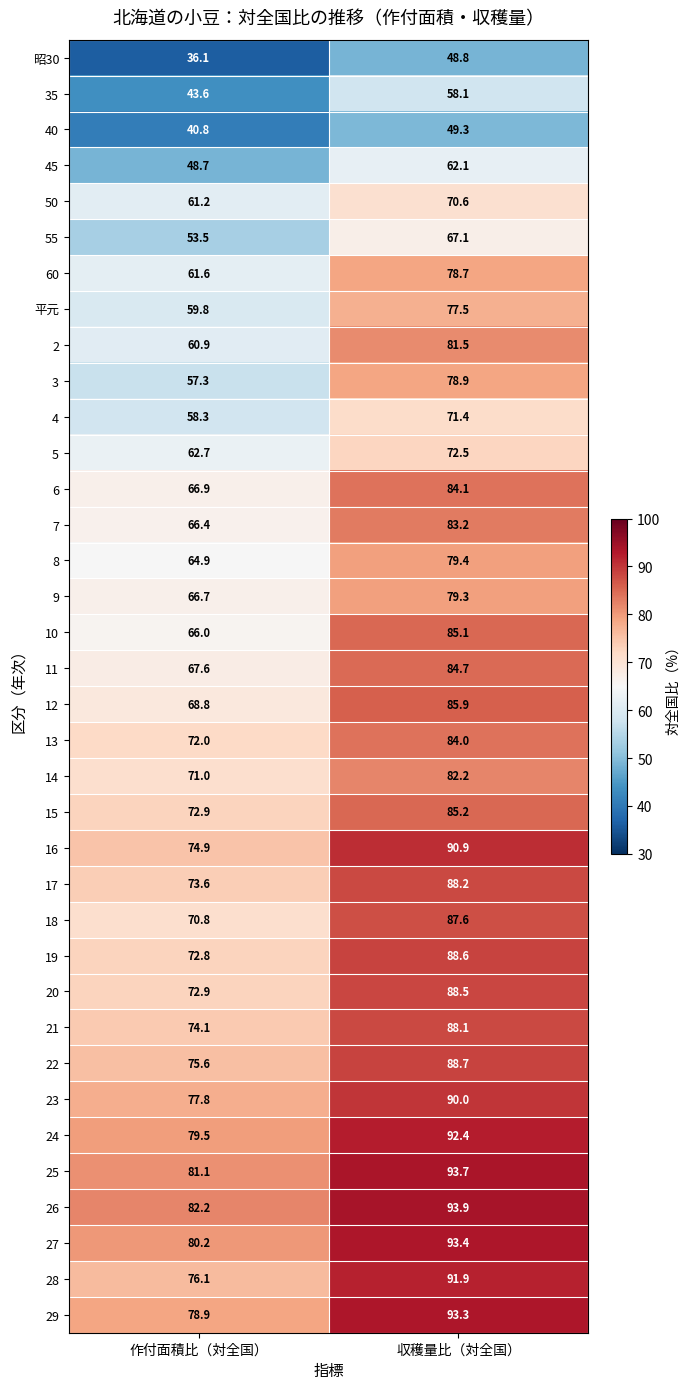

What is the maximum value for 7?

83.2